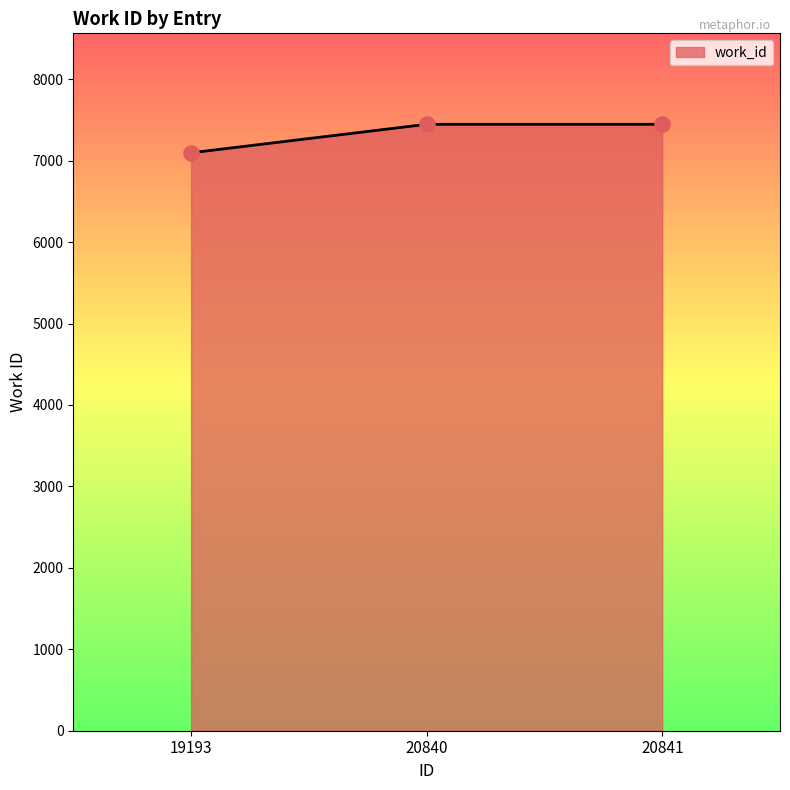

What is the change in value from 19193 to 20841?

+350